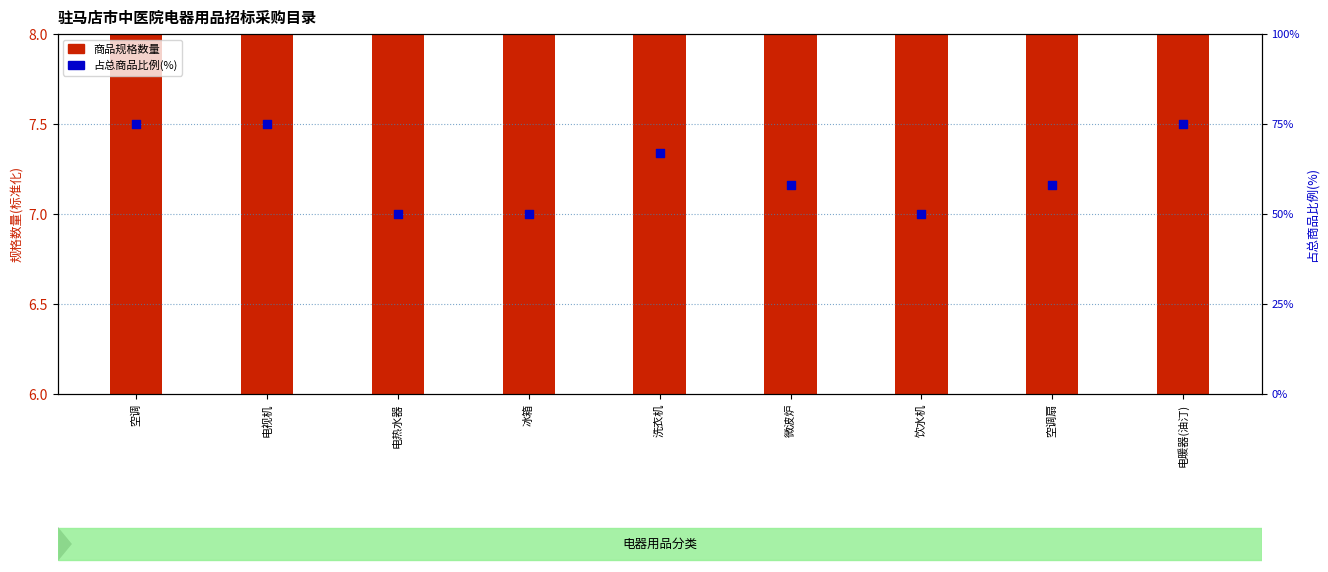

What is the total value across all series at 洗衣机?

77.5